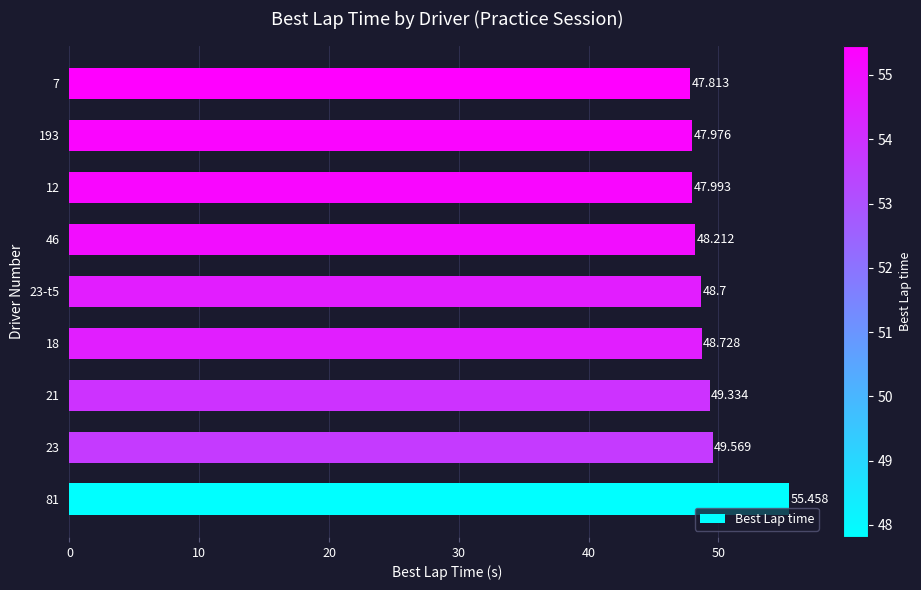

List the labels in order of value, largest first.

81, 23, 21, 18, 23-t5, 46, 12, 193, 7